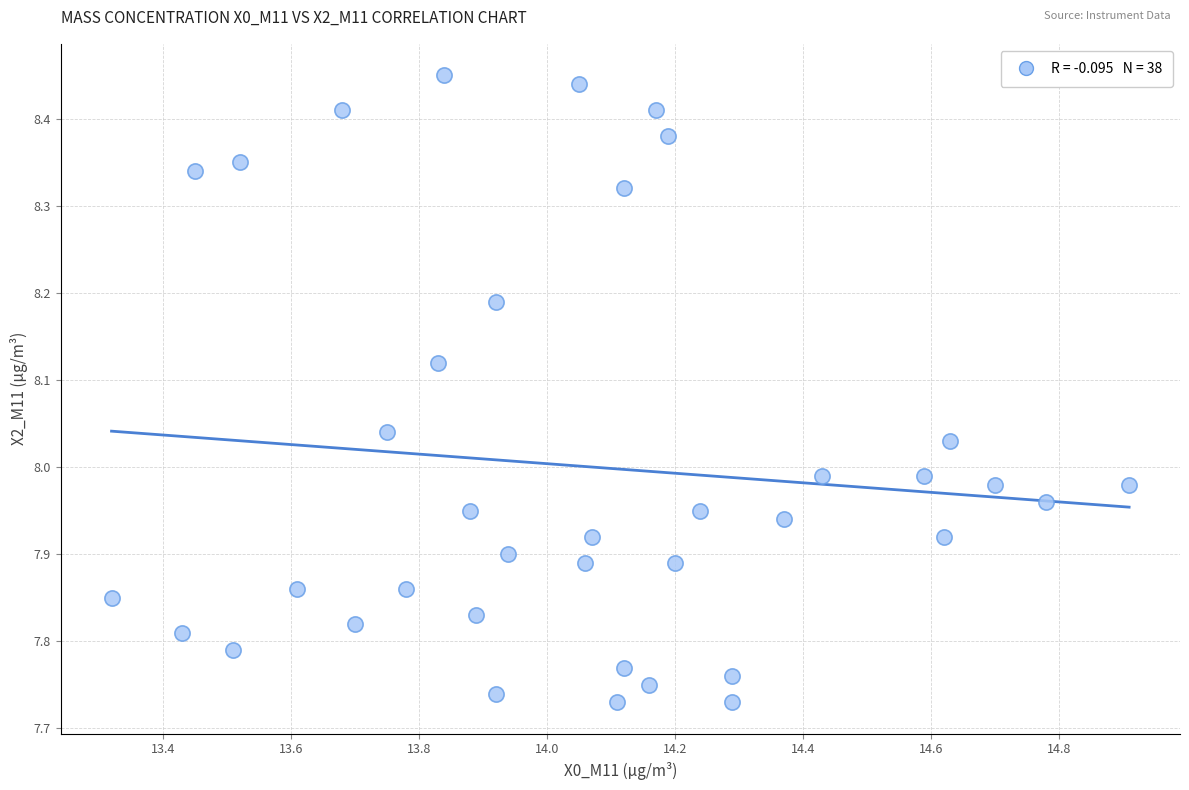

What is the range of Y values (max minus min)?

0.7